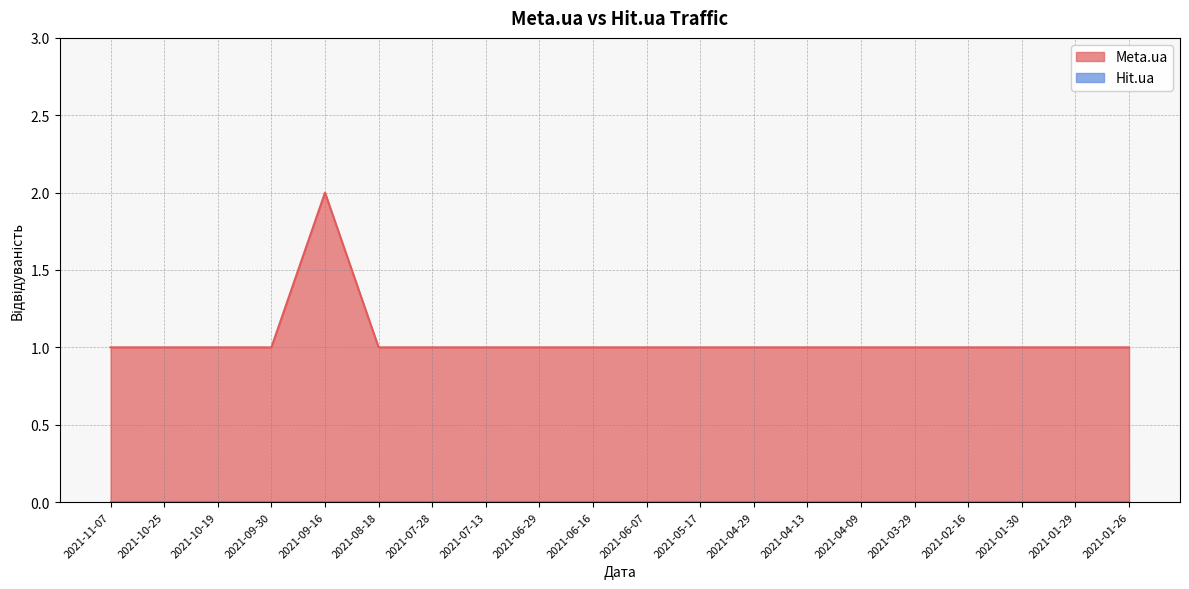

What is the average value?

1